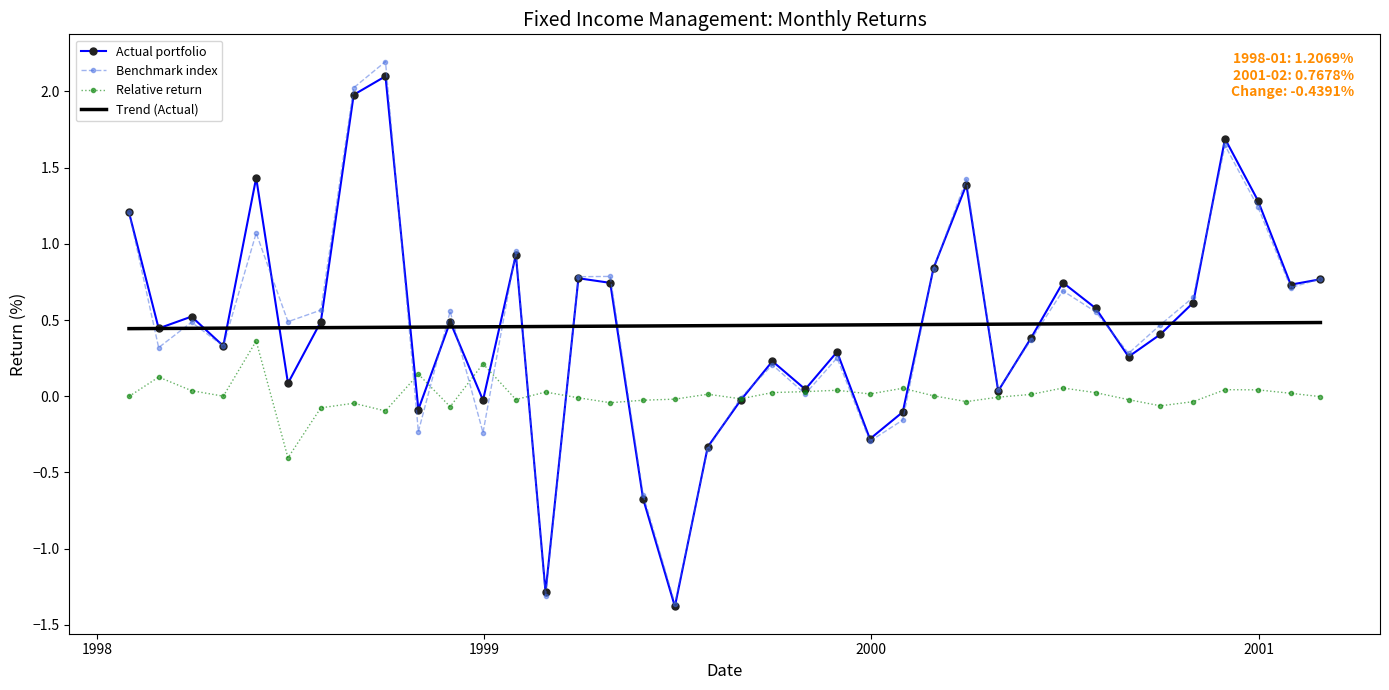

What is the maximum value for Benchmark index?

2.2